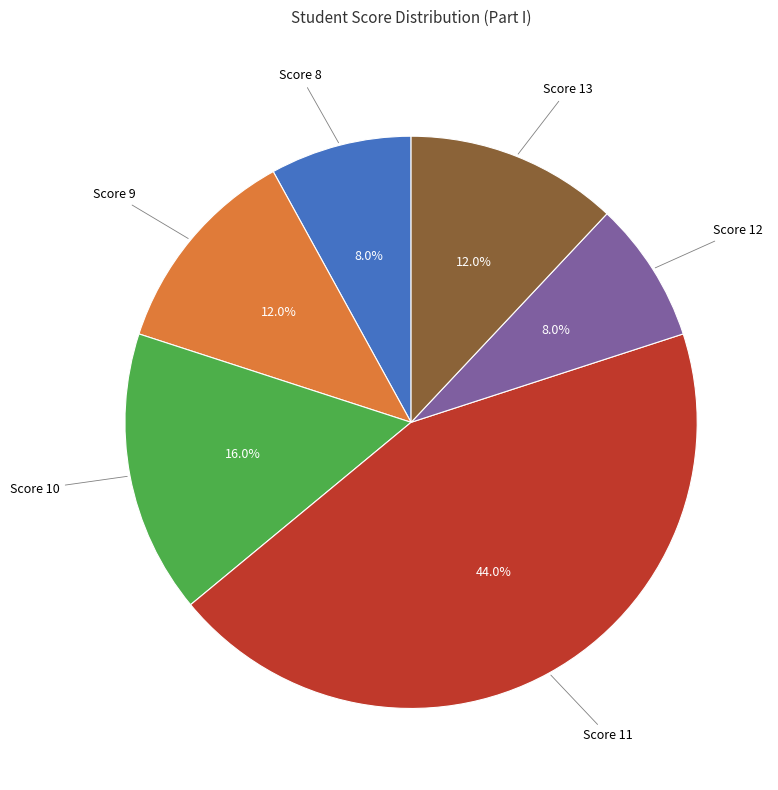

Is there a majority slice in this chart?

No